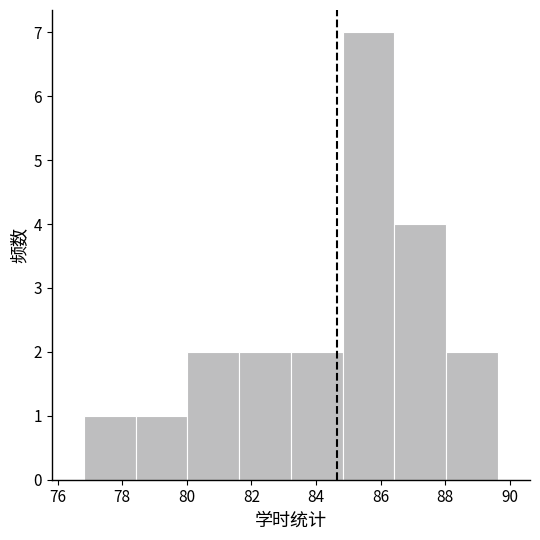

Which range on the x-axis has the tallest bar?

84.82 to 86.42